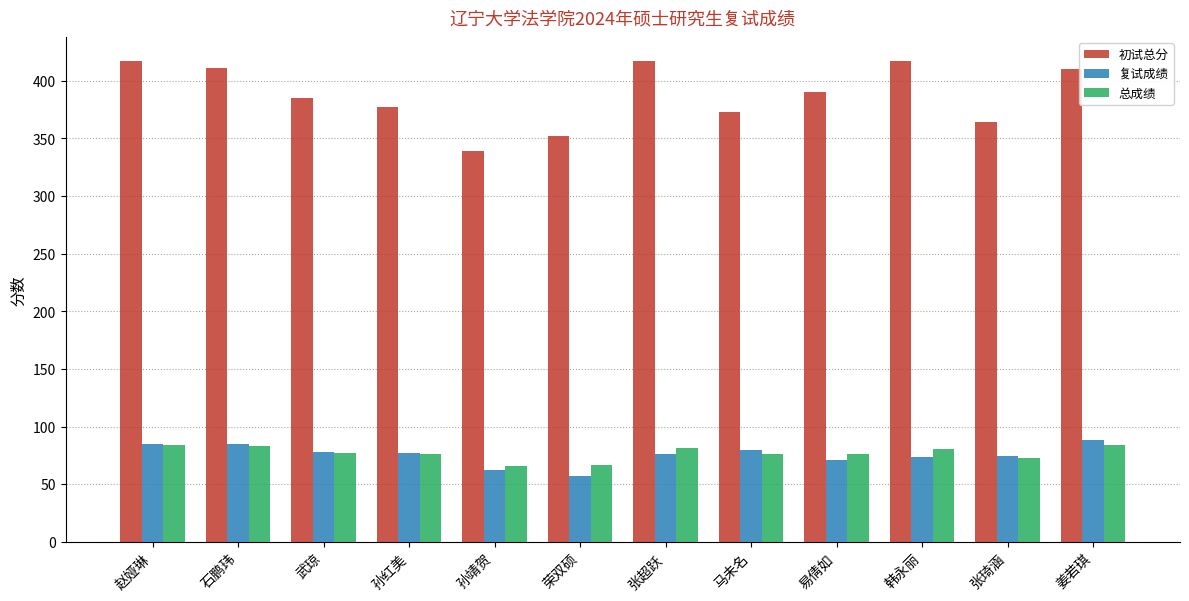

Which series has the widest spread of values?

初试总分